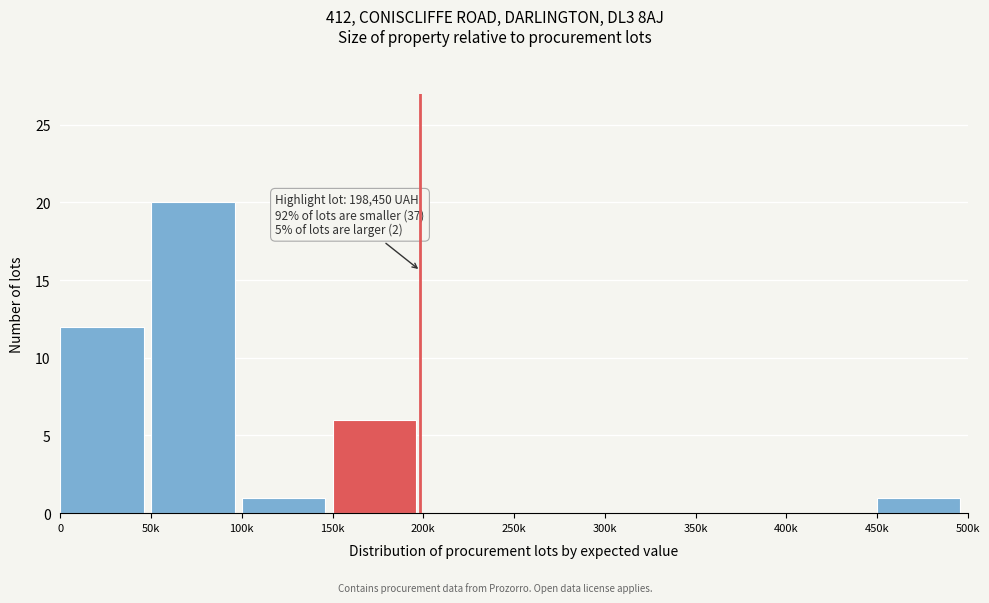

Reading left to right, extract all data points from this chart.

0=12	50k=20	100k=1	150k=6	200k=0	250k=0	300k=0	350k=0	400k=0	450k=1